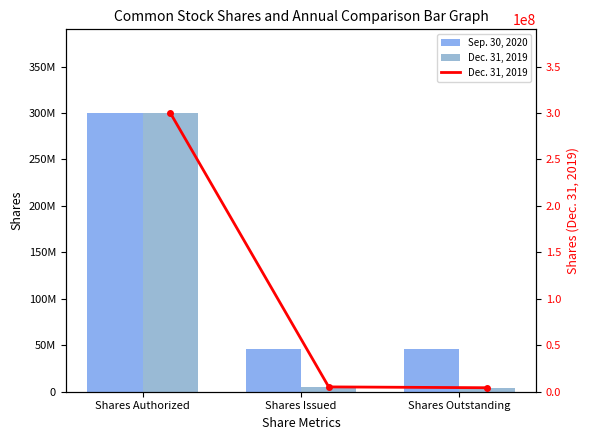

Which series changed the most between Shares Issued and Shares Outstanding?

Dec. 31, 2019